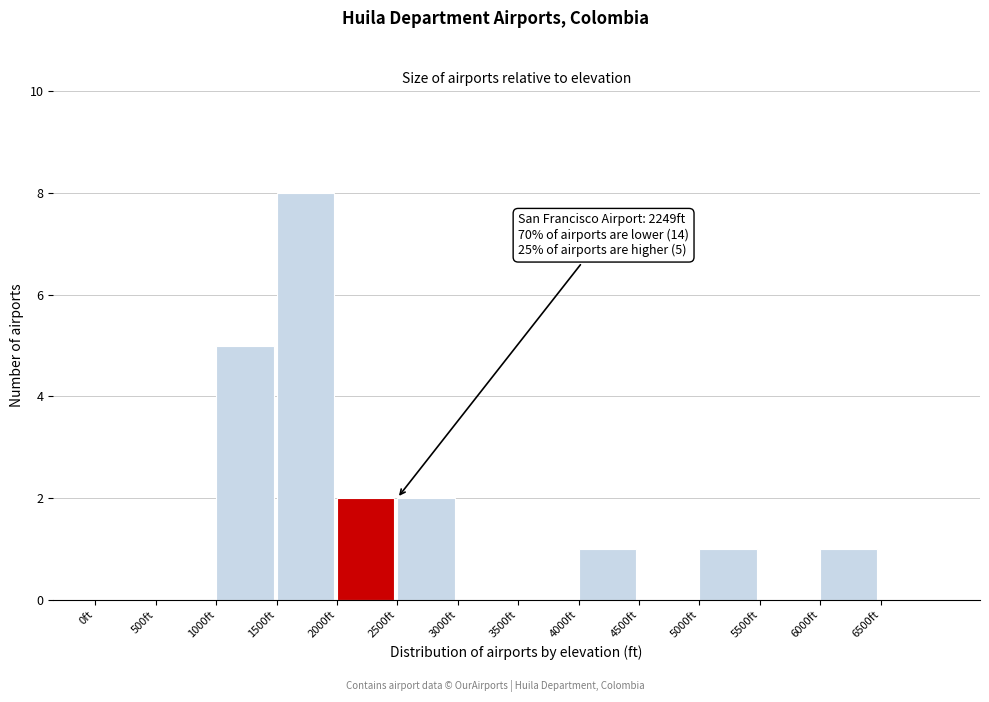

Which range on the x-axis has the tallest bar?

1500 to 2000